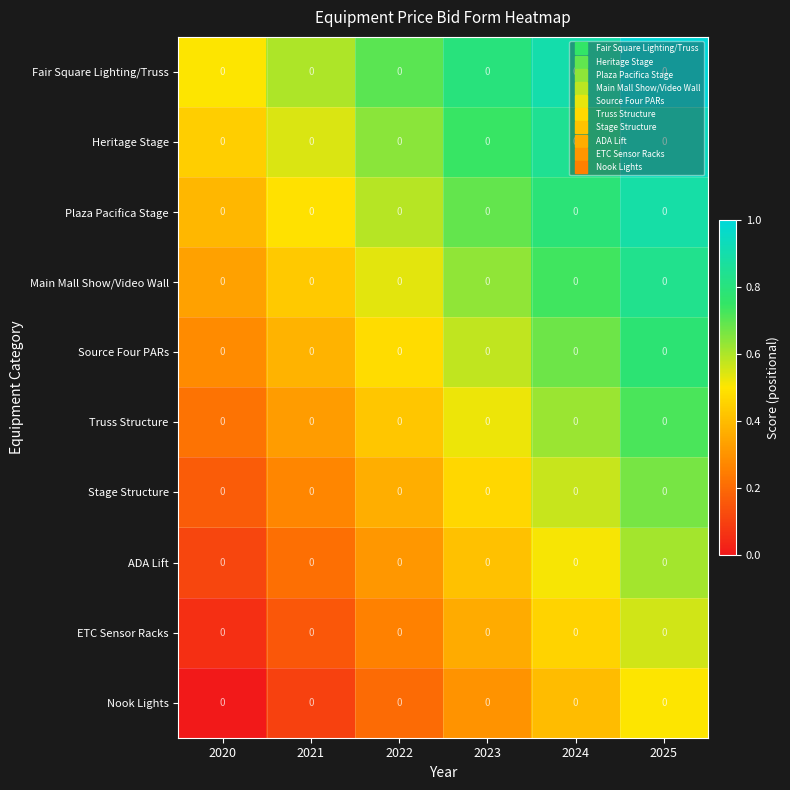

What is the average value of the Source Four PARs series?

0.5